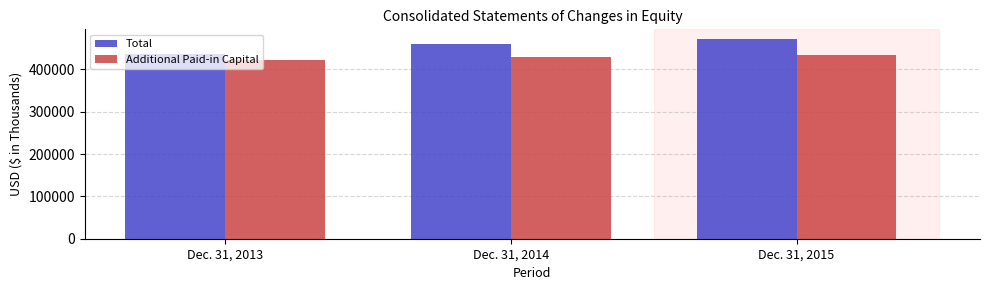

What is the value of the Additional Paid-in Capital bar at the 1st from the left?

421310